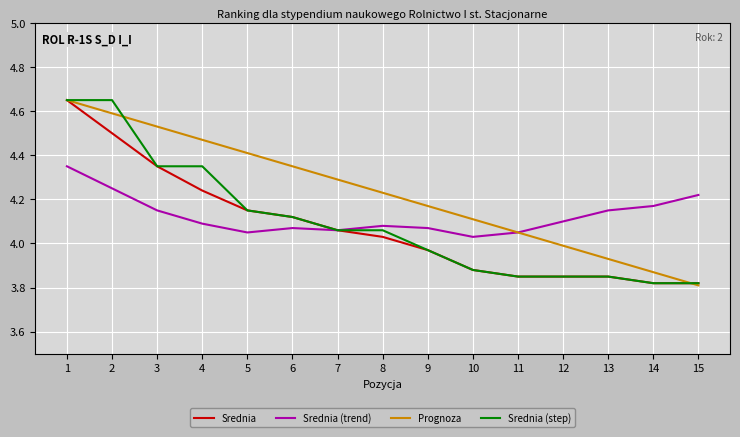

At which category does Srednia (trend) reach its first local valley?

5